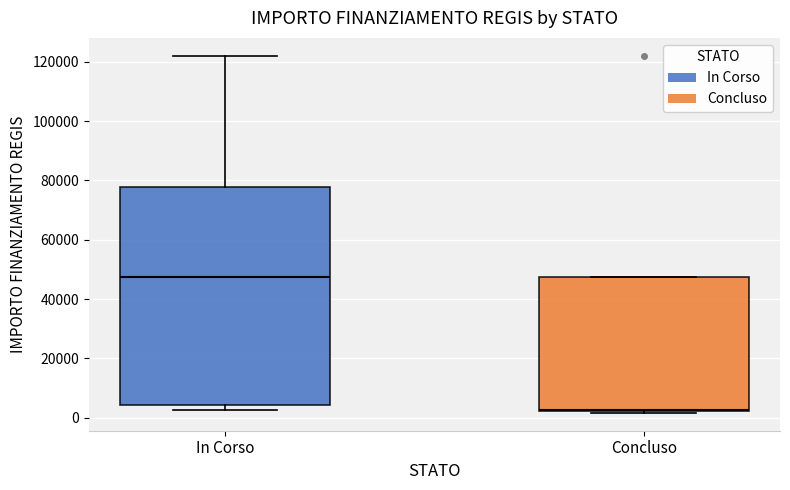

Reading left to right, transcribe this box plot: for each box, give where its median line is, the range the box spans, and where its two whiskers end, as read against the y-axis. The values are not printed on the chart, so give them approximately, as read against the axis.

In Corso: median 48000, box 4000 to 78000, whiskers 2000 to 122000
Concluso: median 2000, box 2000 to 48000, whiskers 2000 to 48000